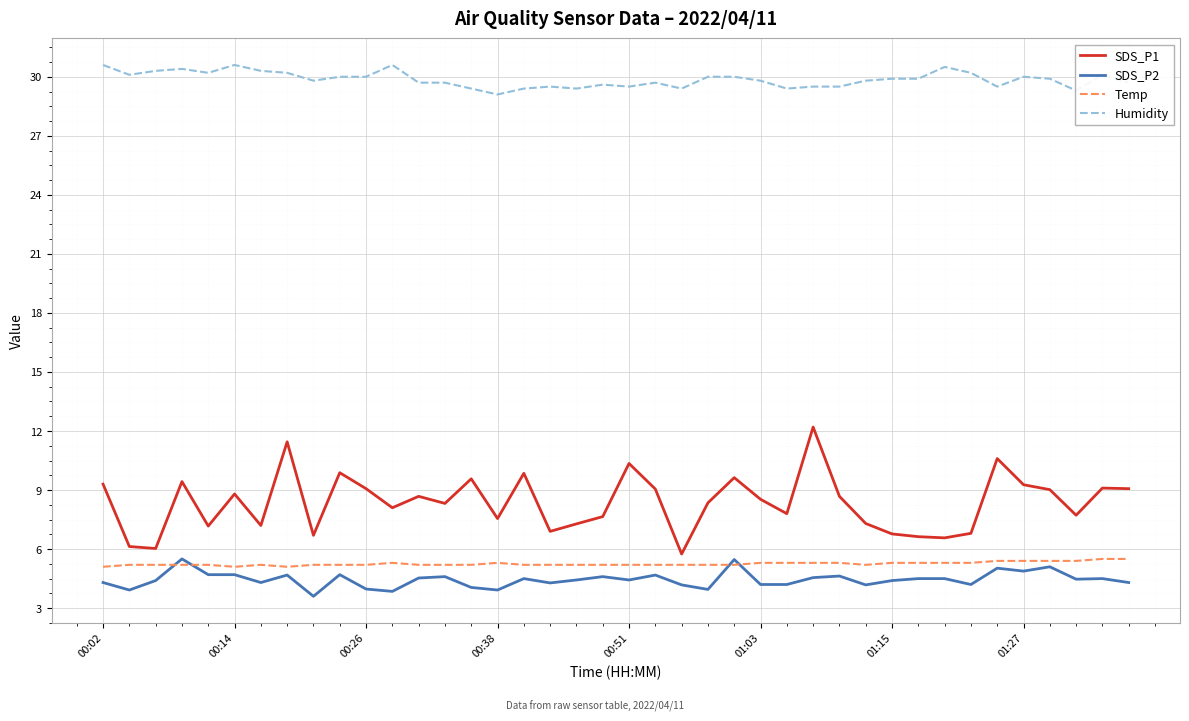

What is the minimum value for SDS_P2?

3.6